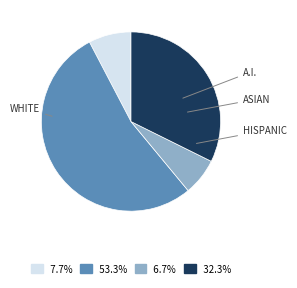

Does any single category account for the majority?

Yes